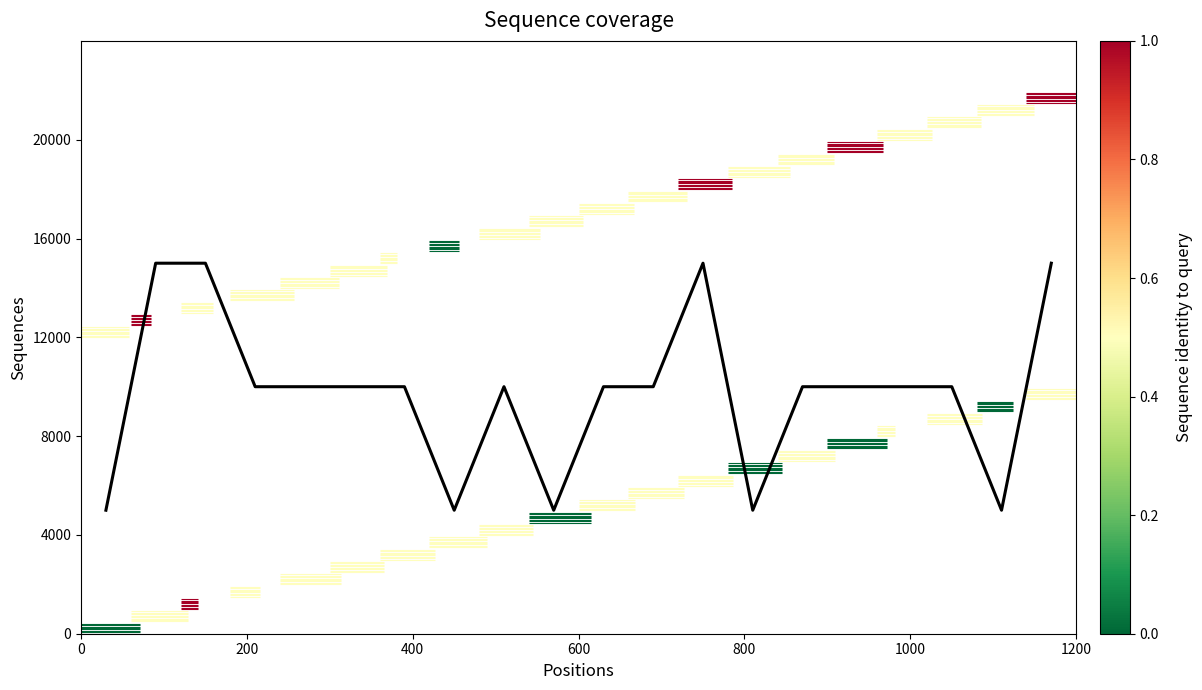

How many categories are shown in the chart?

20